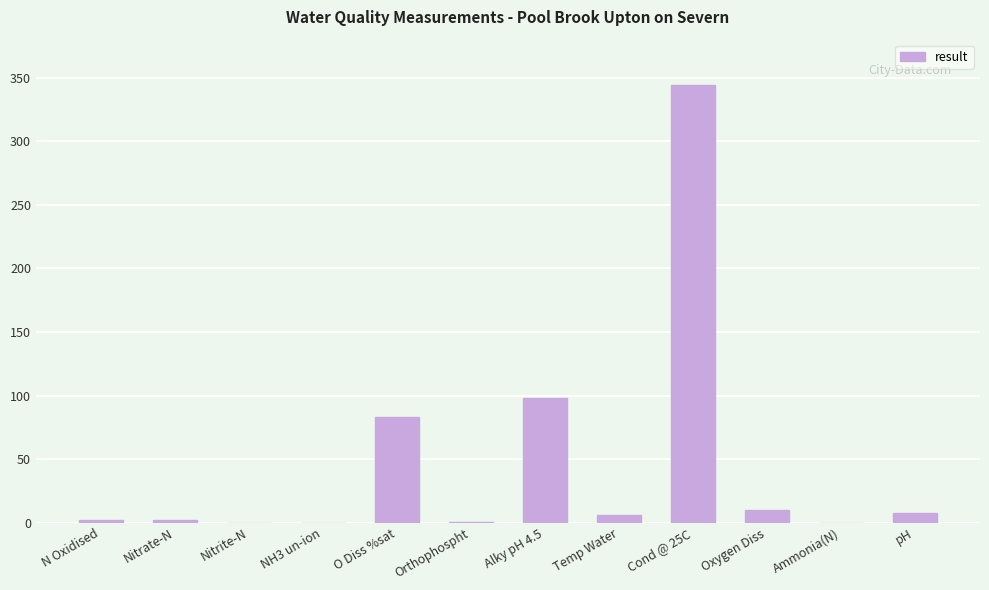

Is it true that the value at NH3 un-ion is 0.0?

True